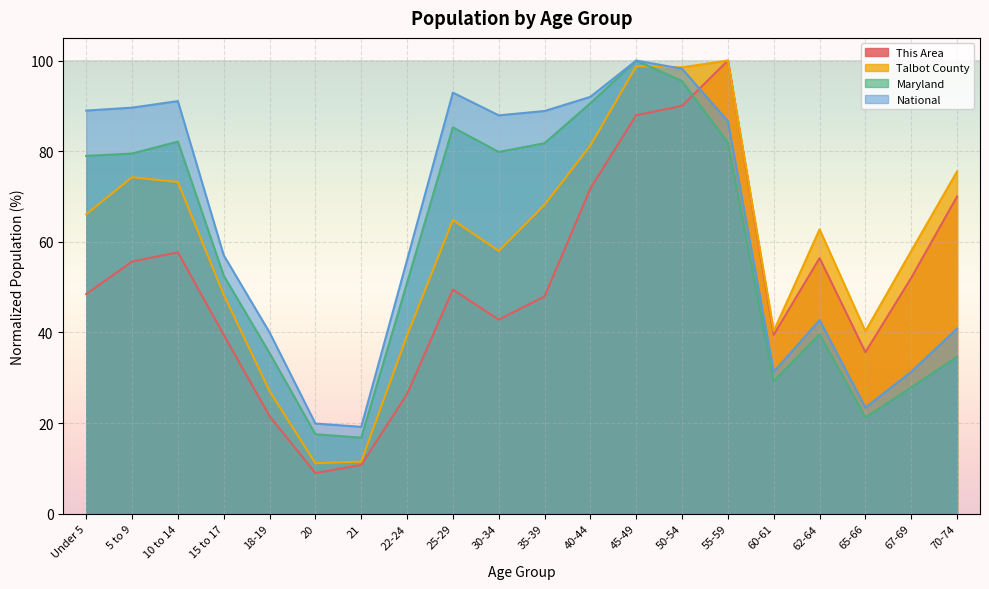

Where is Maryland nearest to the value 58?

15 to 17